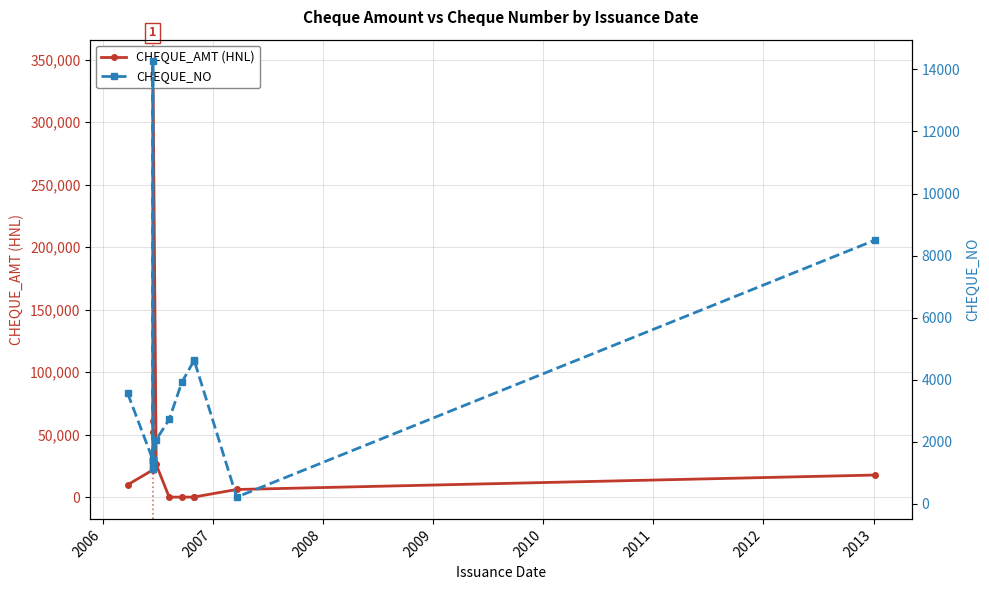

What is the sum of all CHEQUE_AMT (HNL) values?

638099.6